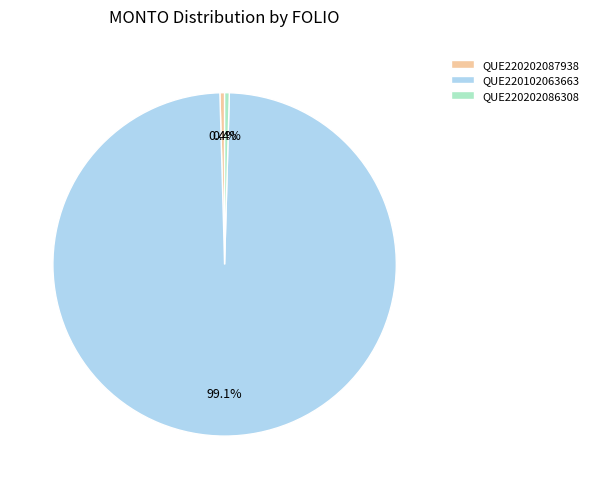

Does QUE220202087938 represent more than half of the total?

No